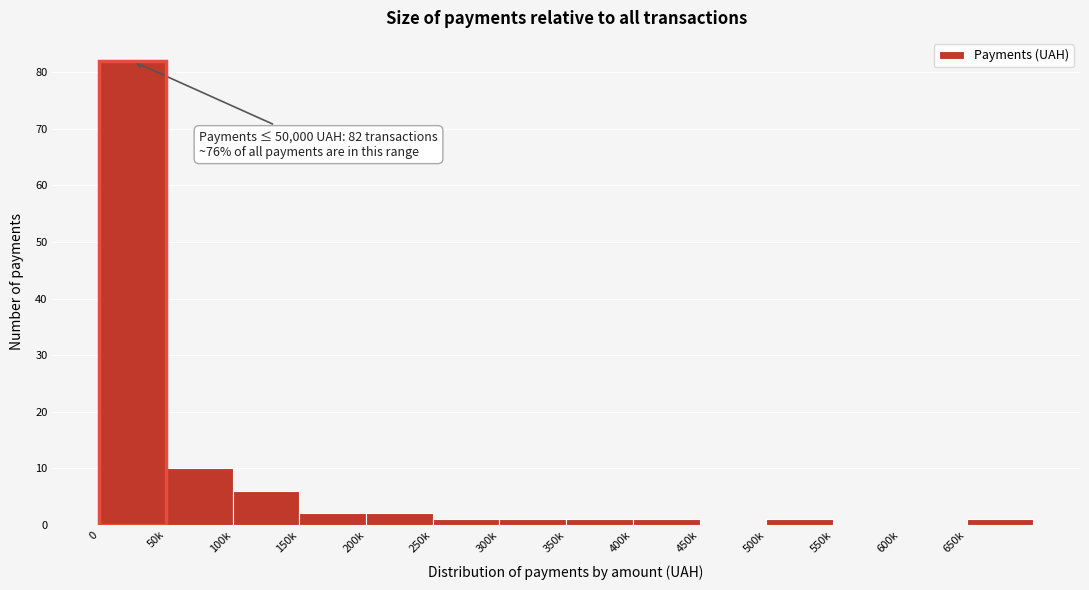

Reading left to right, what are all the values shown in this chart?

0=82	50k=10	100k=6	150k=2	200k=2	250k=1	300k=1	350k=1	400k=1	450k=0	500k=1	550k=0	600k=0	650k=1